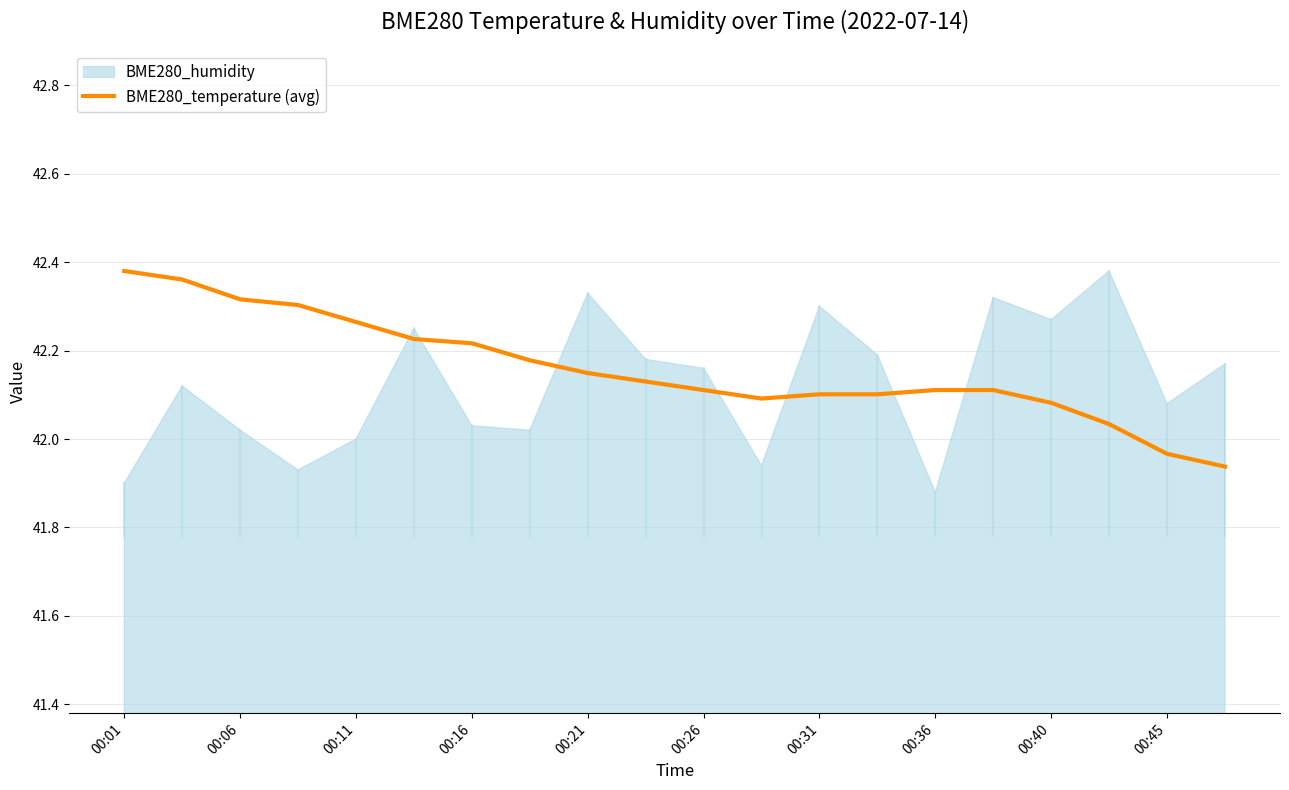

Is it true that BME280_temperature (avg) equals 10.7 at 00:36?

False